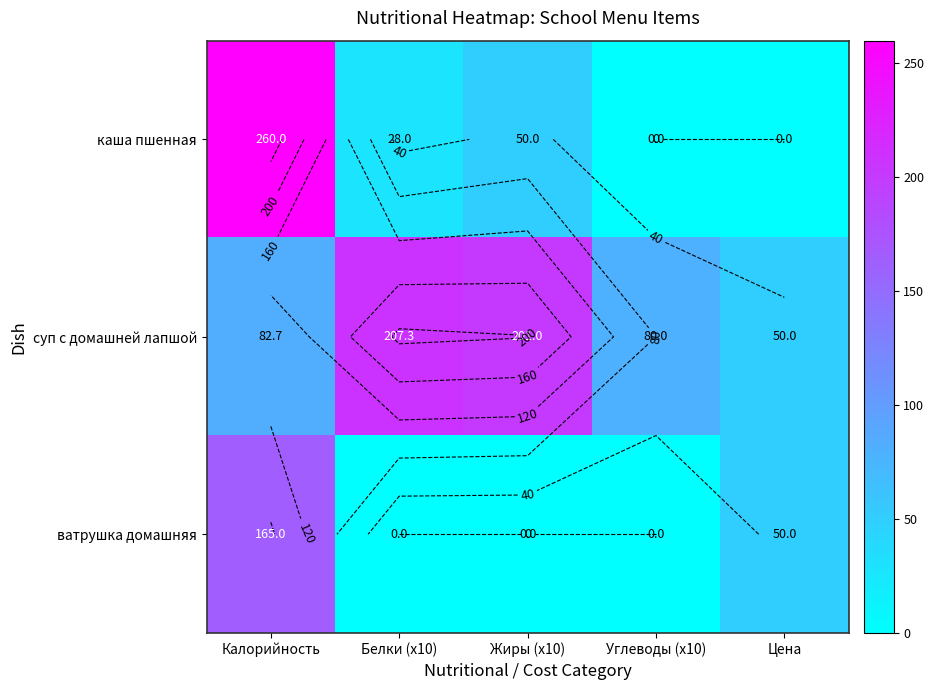

The value of ватрушка домашняя at Калорийность is 165.0. True or false?

True